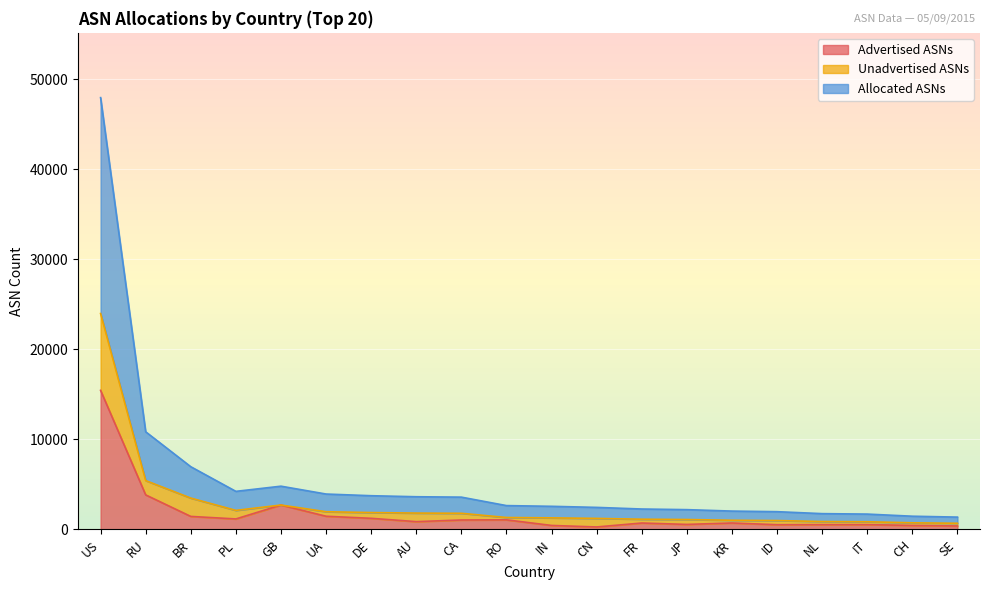

In Advertised ASNs, how many points are higher than both neighbors (excluding endpoints)?

5